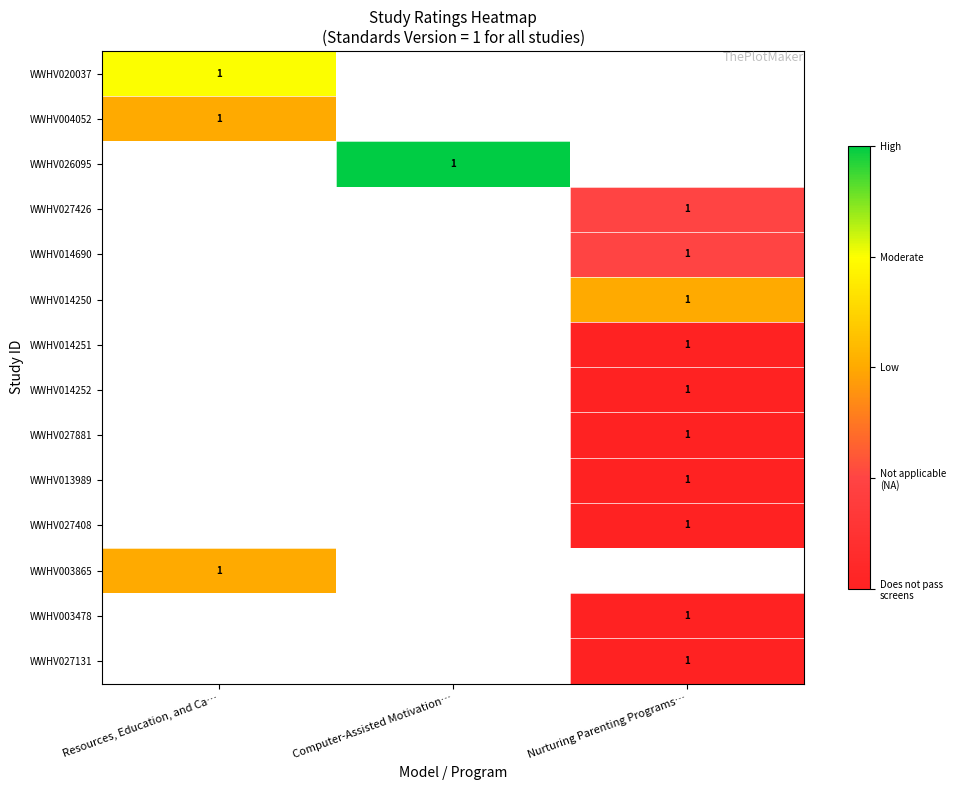

Count the number of categories in the chart.

3